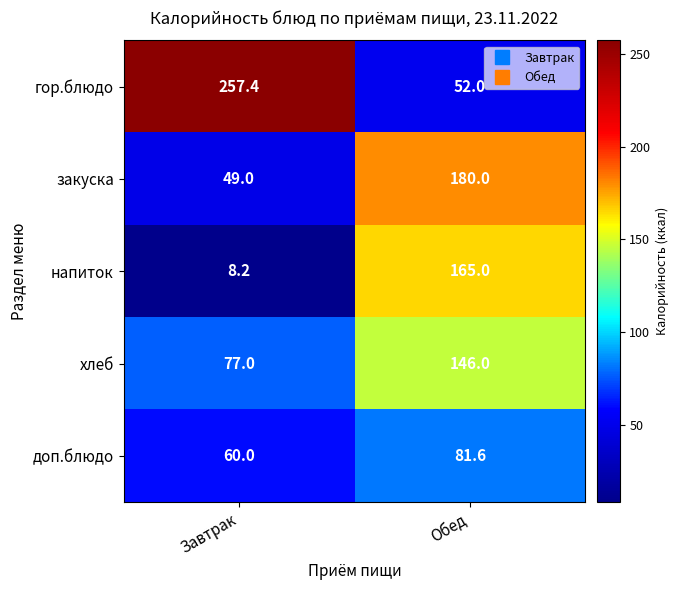

Reading left to right, extract all data points from this chart.

гор.блюдо: Завтрак=257.4	Обед=52.0
закуска: Завтрак=49.0	Обед=180.0
напиток: Завтрак=8.2	Обед=165.0
хлеб: Завтрак=77.0	Обед=146.0
доп.блюдо: Завтрак=60.0	Обед=81.6